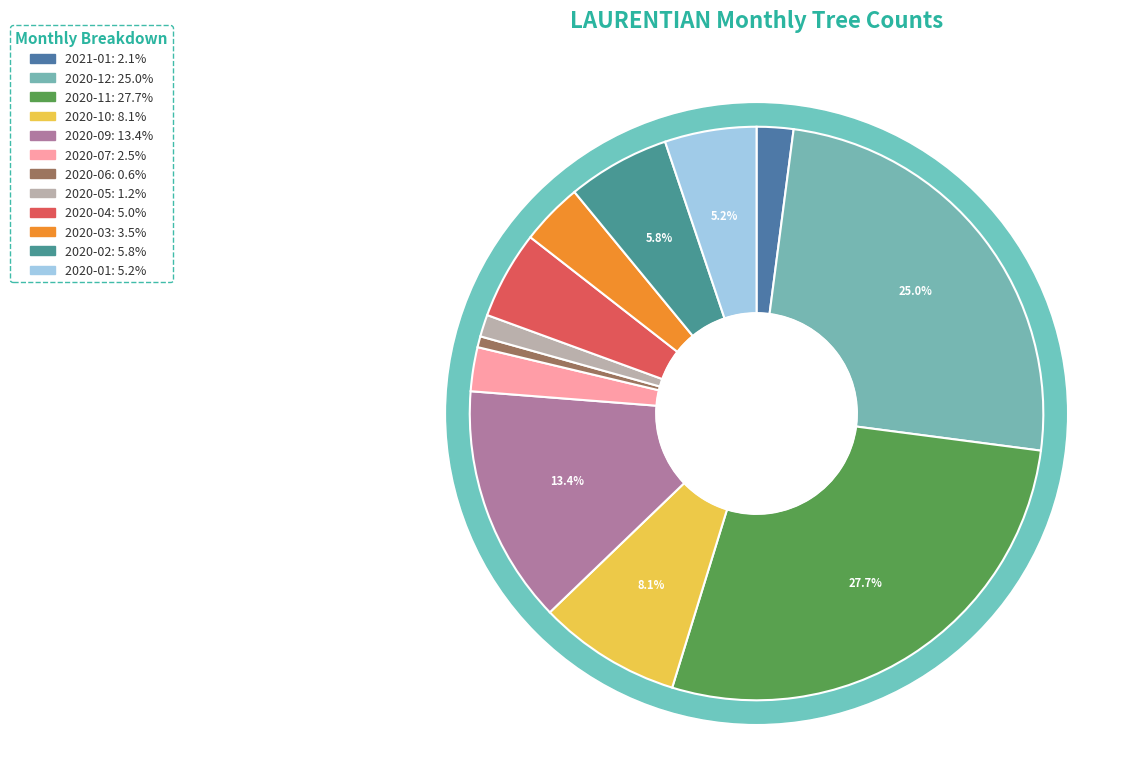

What is the ratio of the value at 2021-01 to the value at 2020-11?

0.1